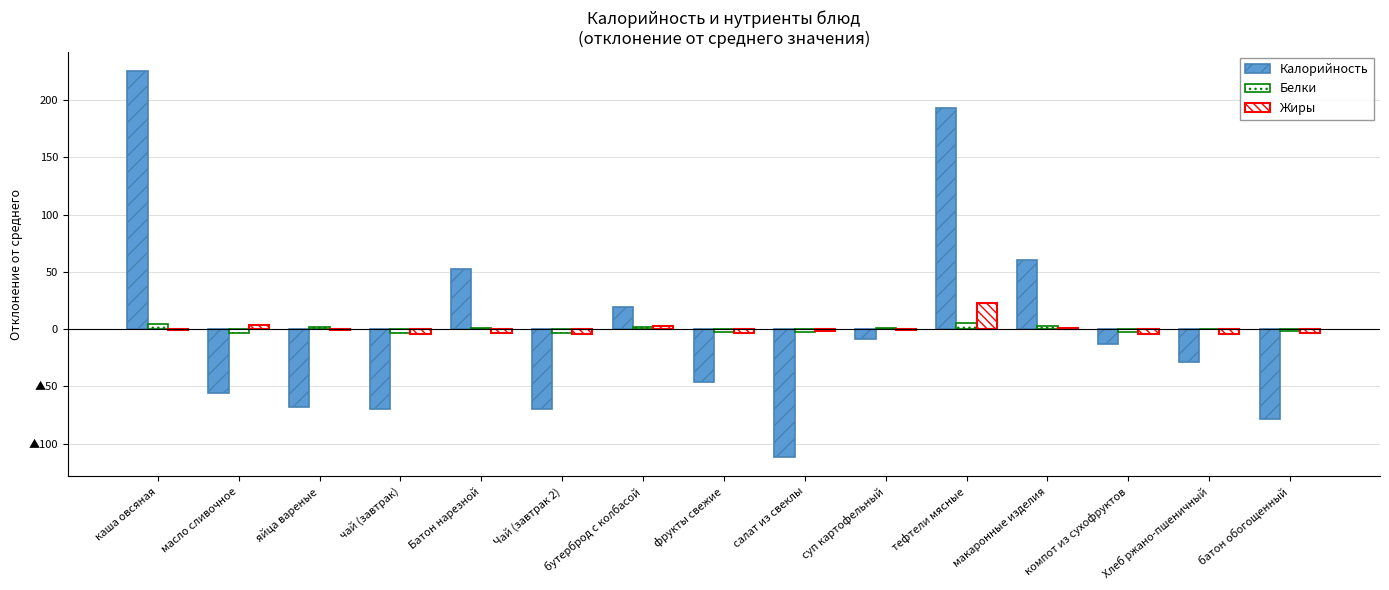

What is the difference between the Калорийность values at суп картофельный and фрукты свежие?

37.0